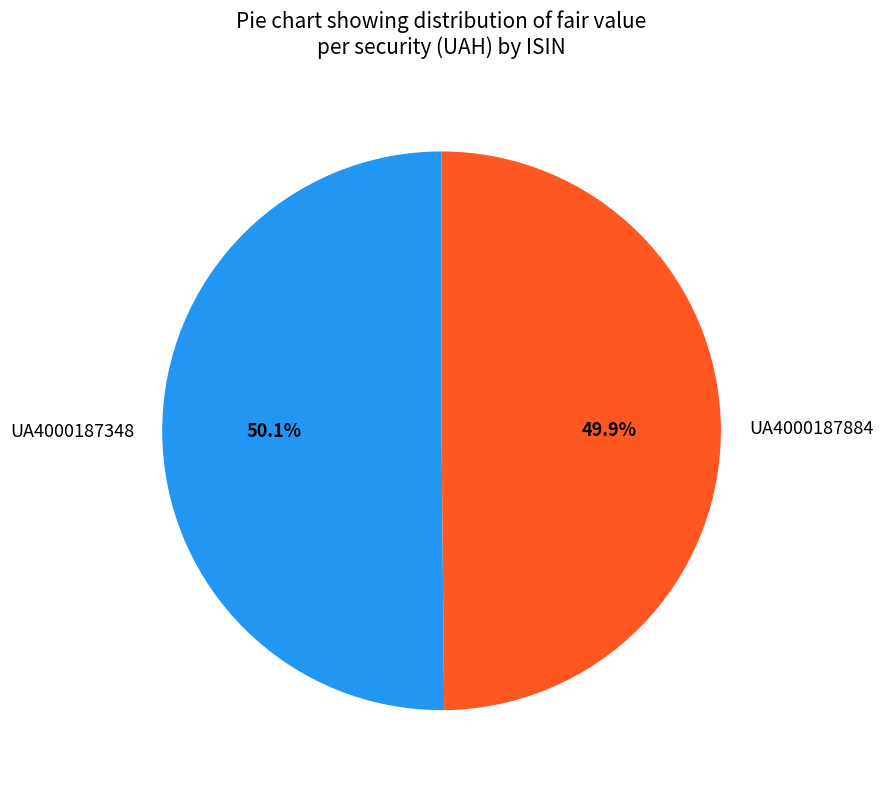

How many segments does this pie chart have?

2